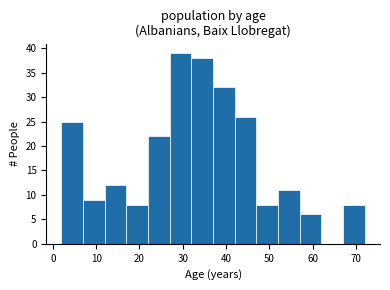

How tall is the bar that spans 27 to 32 on the x-axis? The values are not printed on the chart, so give them approximately, as read against the axis.

39